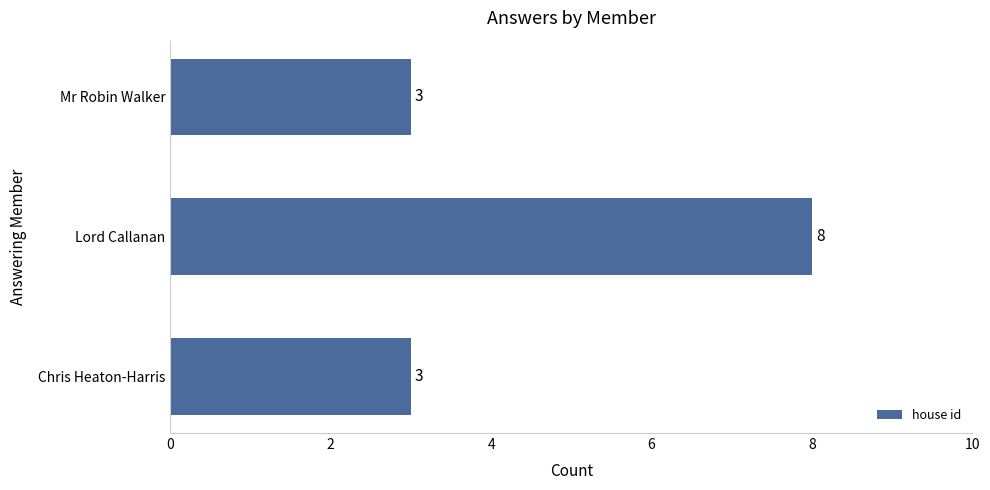

What is the smallest value displayed?

3